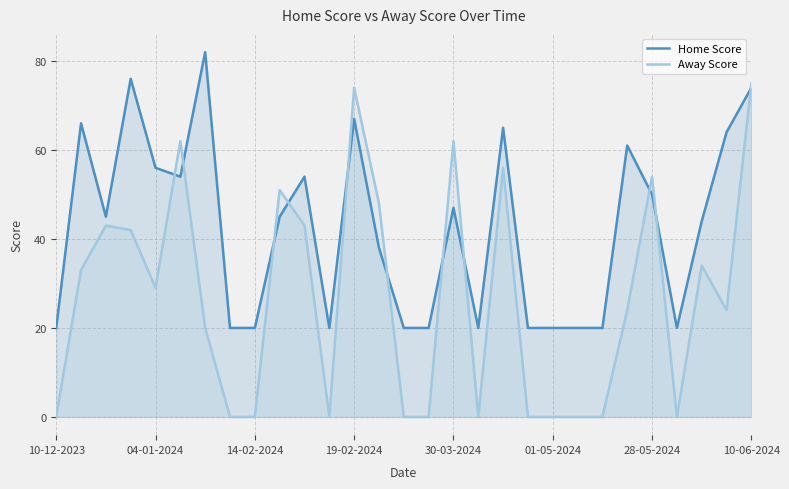

Is it true that Away Score equals 0 at 19?

True